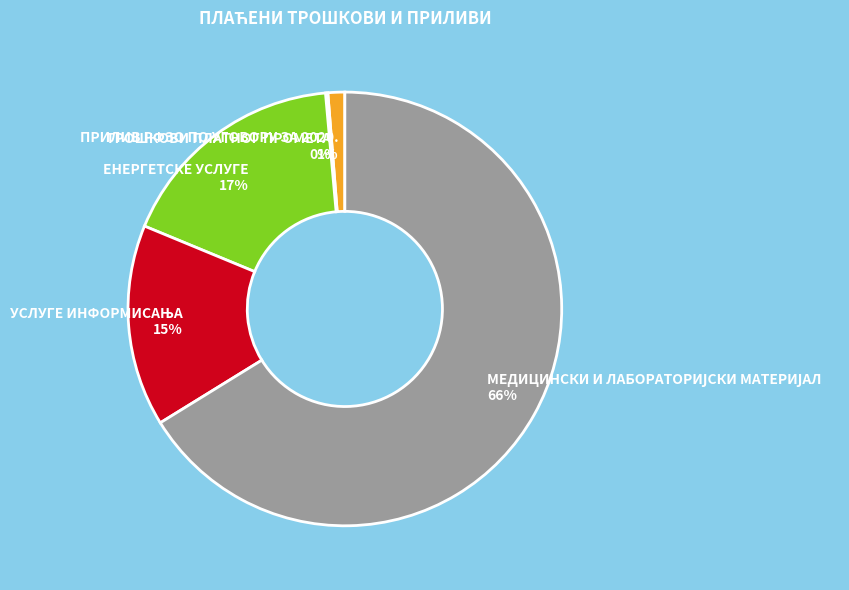

To the nearest percent, what percentage of the pie is ПРИЛИВ РФЗО ПО УГОВОРУ ЗА 2020. 1%?

1%